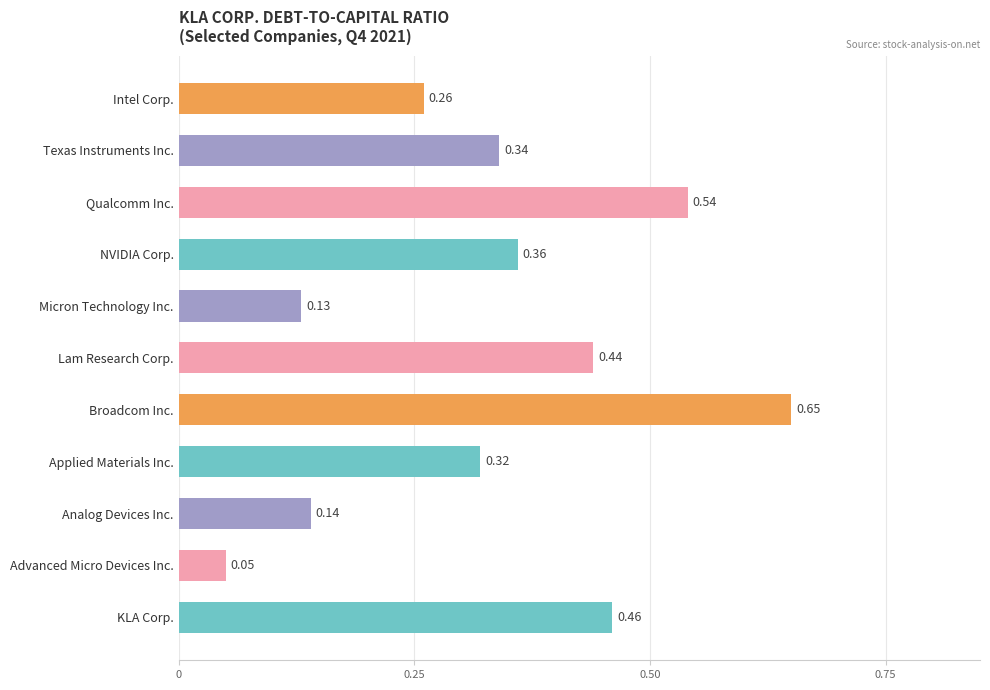

List the labels in order of value, smallest first.

Advanced Micro Devices Inc., Micron Technology Inc., Analog Devices Inc., Intel Corp., Applied Materials Inc., Texas Instruments Inc., NVIDIA Corp., Lam Research Corp., KLA Corp., Qualcomm Inc., Broadcom Inc.